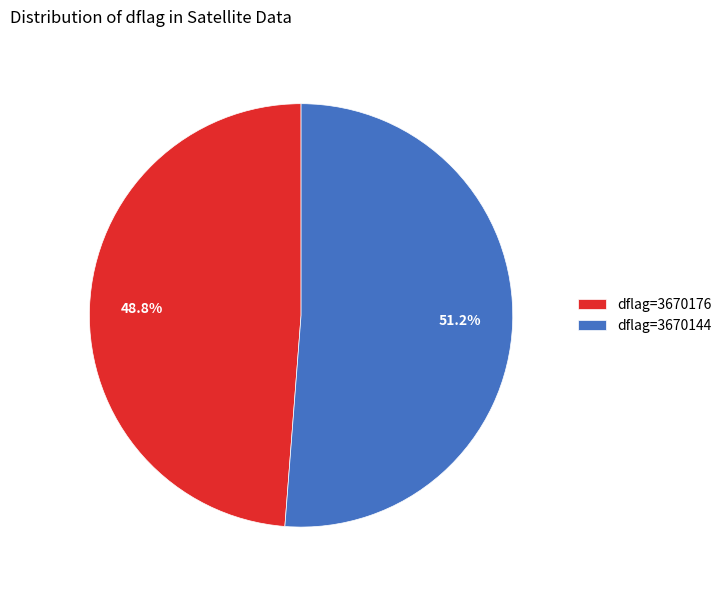

What percentage do dflag=3670144 and dflag=3670176 together represent?

100.0%